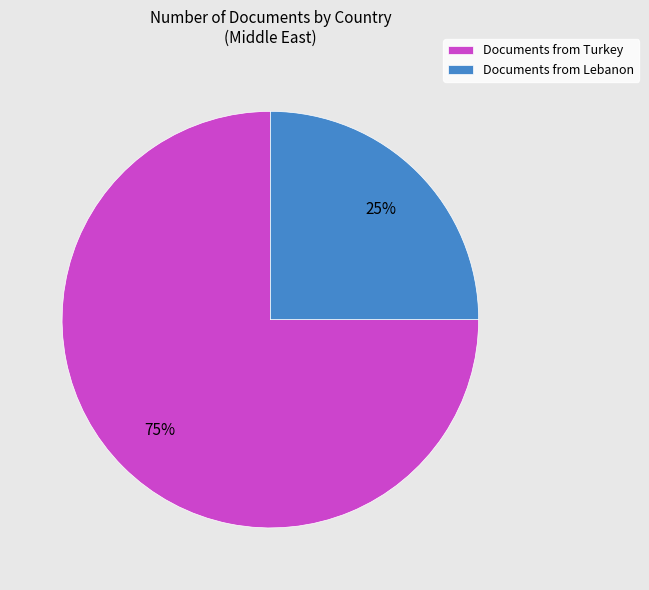

To the nearest percent, what portion does Documents from Turkey represent?

75%